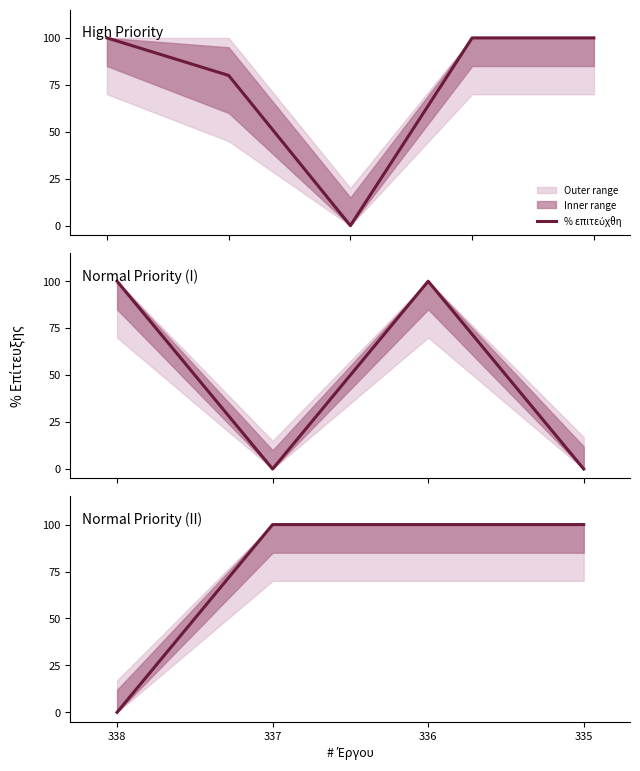

What is the difference between the maximum and minimum values?

100